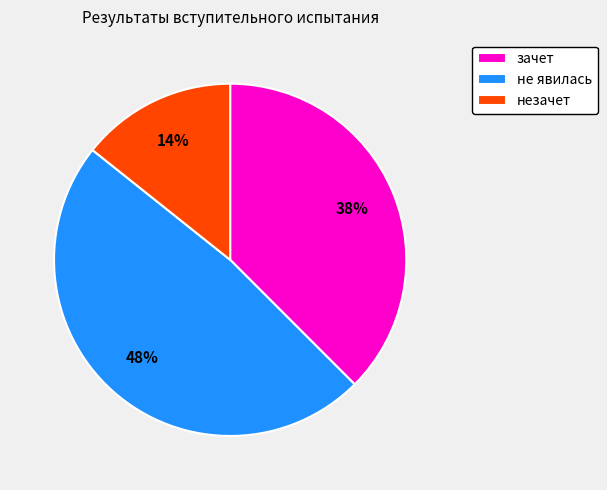

To the nearest percent, what is the average slice percentage?

33%